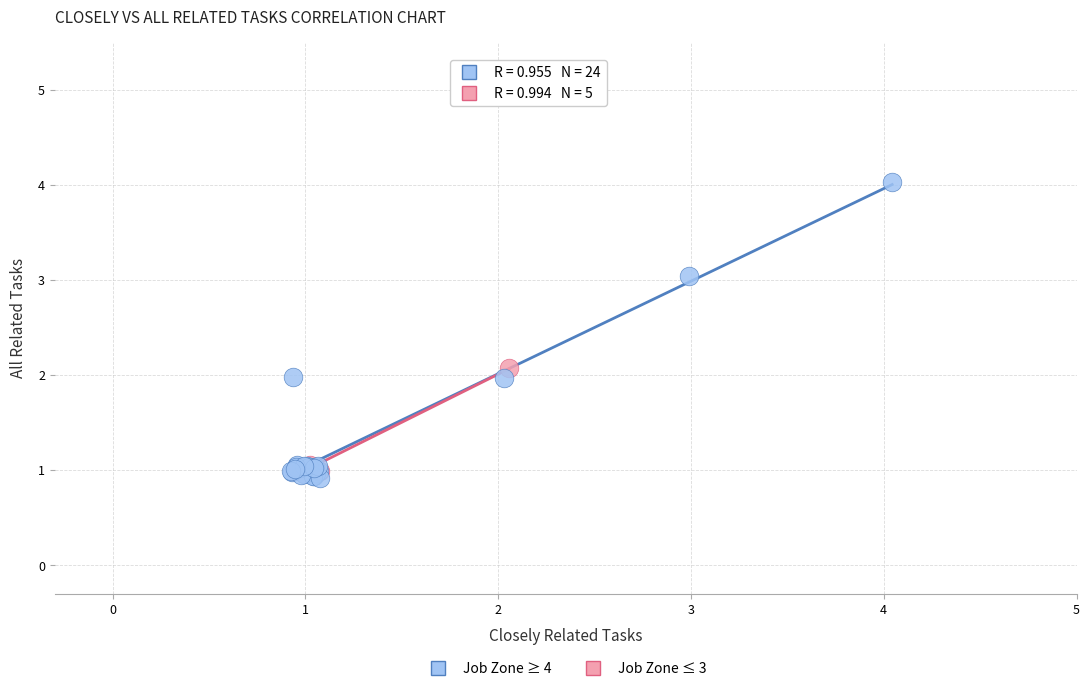

What are all the series names shown in the legend?

Job Zone ≥ 4, Job Zone ≤ 3